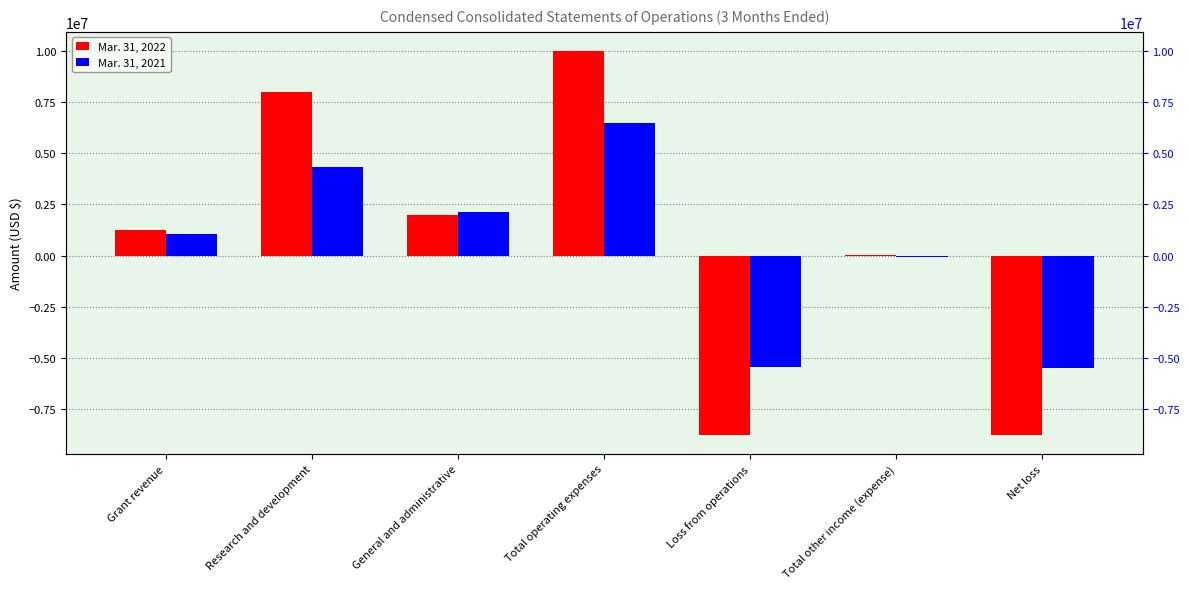

How many groups of bars are there?

7